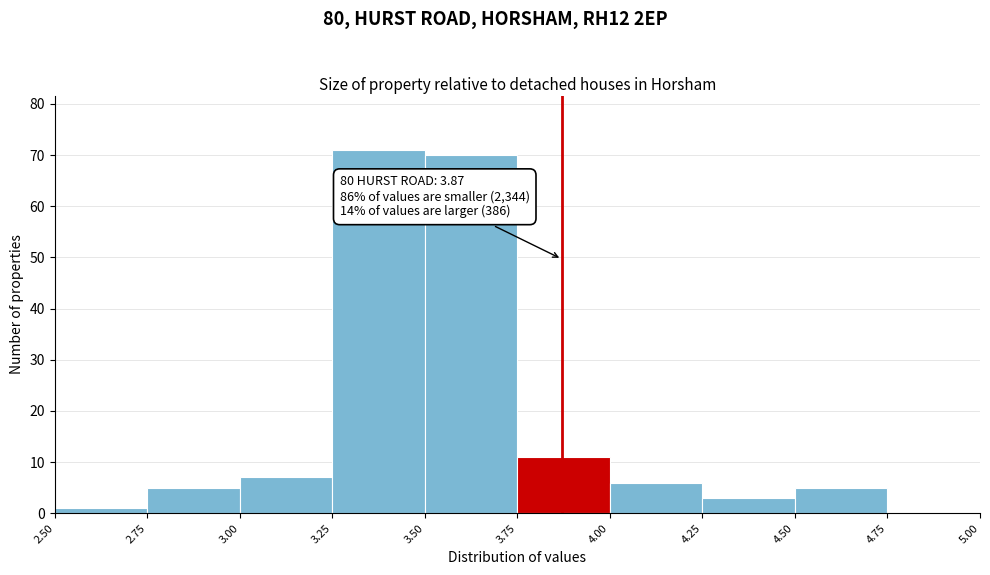

Over which range of the x-axis is the bar tallest?

3.25 to 3.50